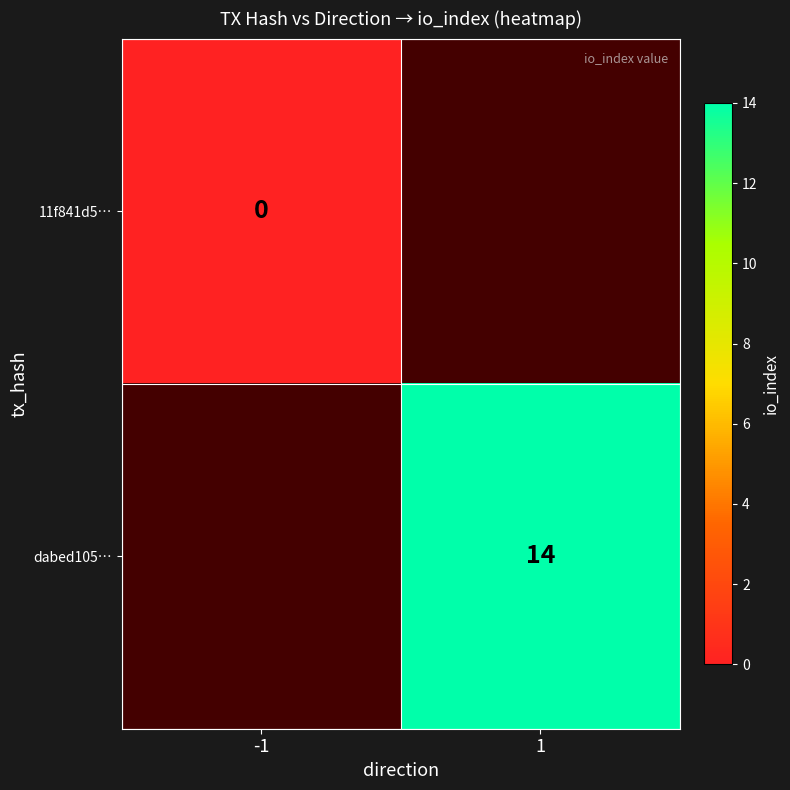

What is the greatest value displayed?

14.0